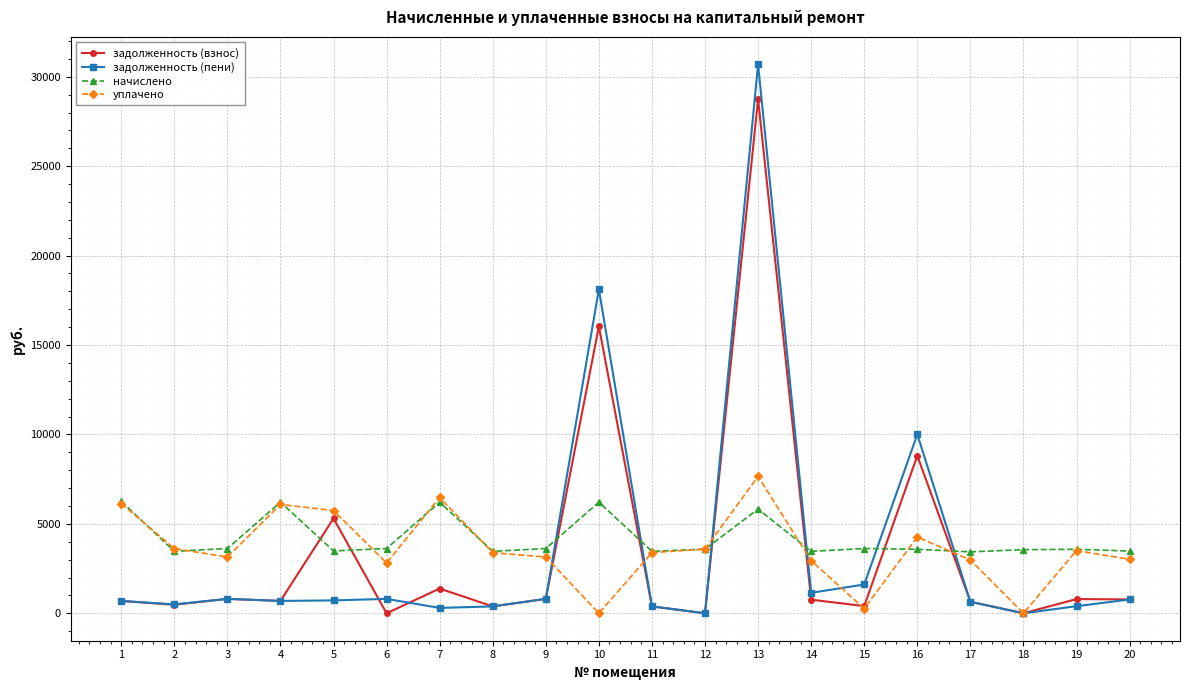

The задолженность (взнос) series shows 775.2 at 20. True or false?

True